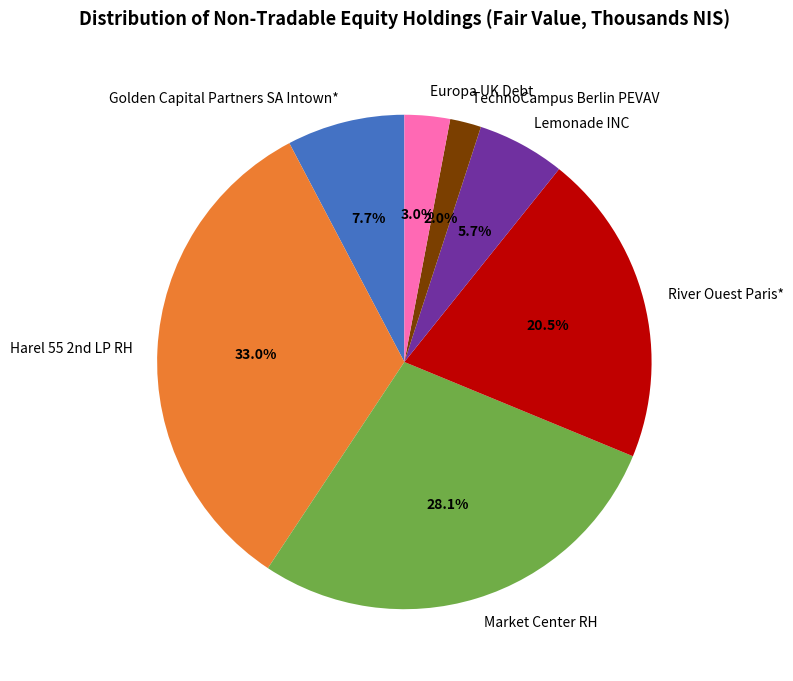

Count the number of slices in the pie.

7